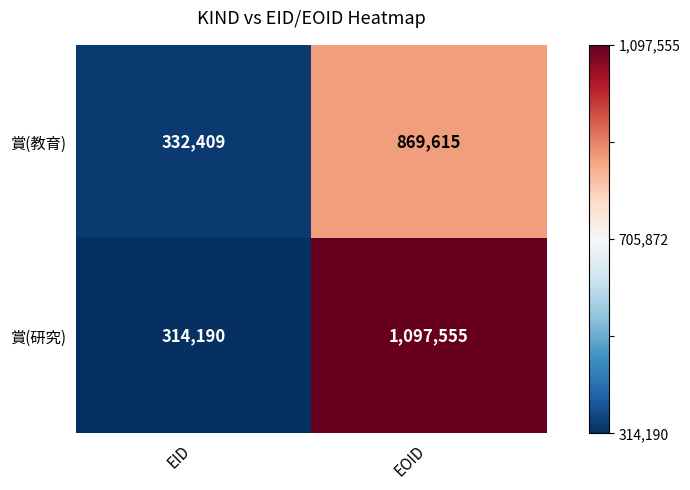

What is the difference between the highest and lowest values at EOID?

227940